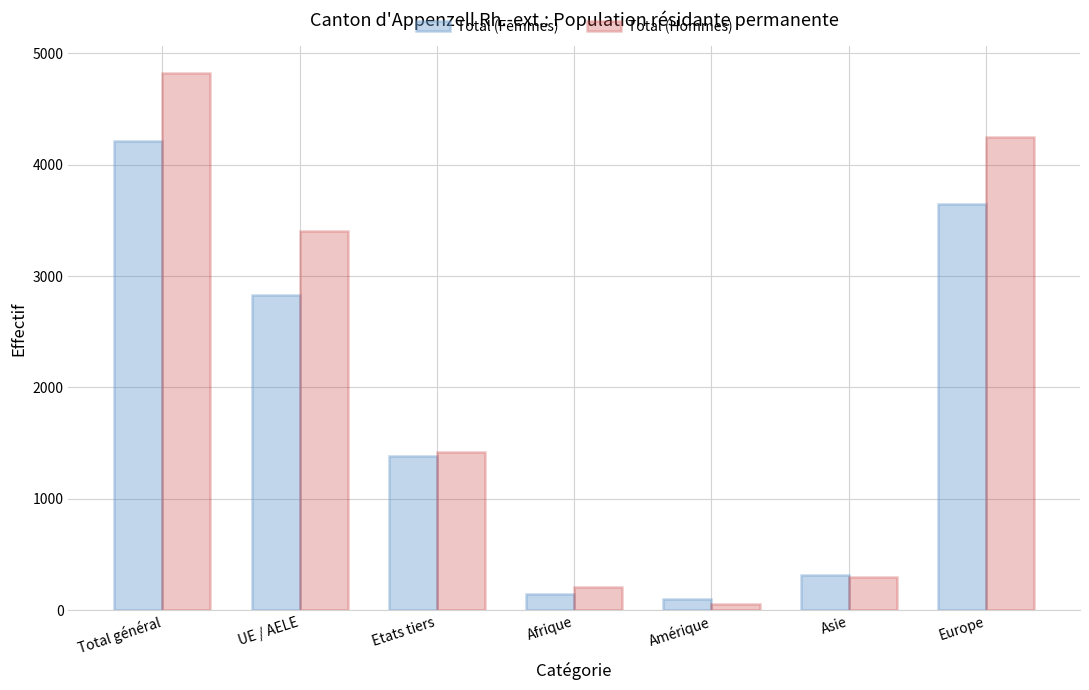

What is the difference between the highest and lowest values at Etats tiers?

40